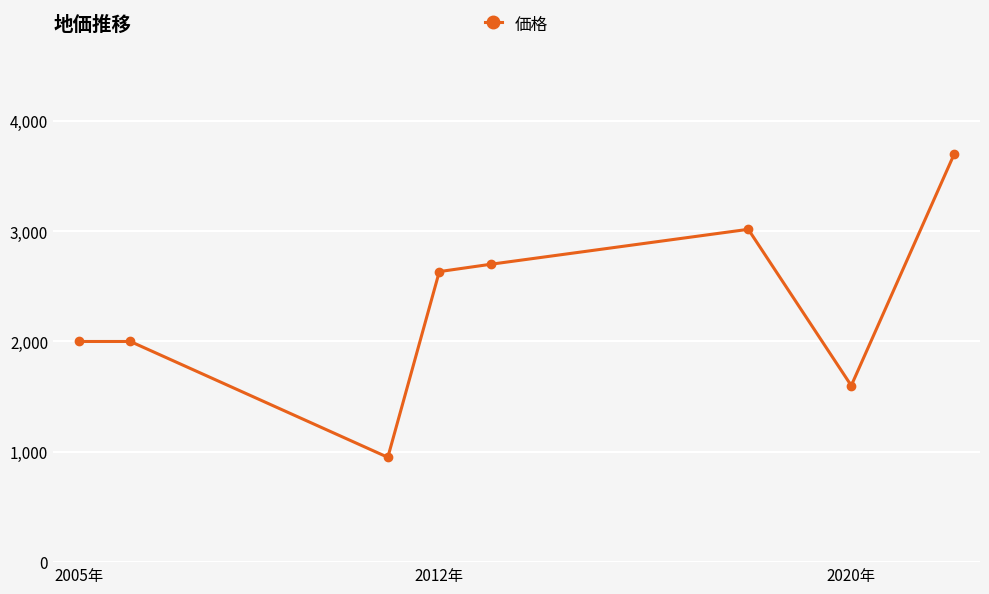

What is the value of the 3rd point from the left?

950.0